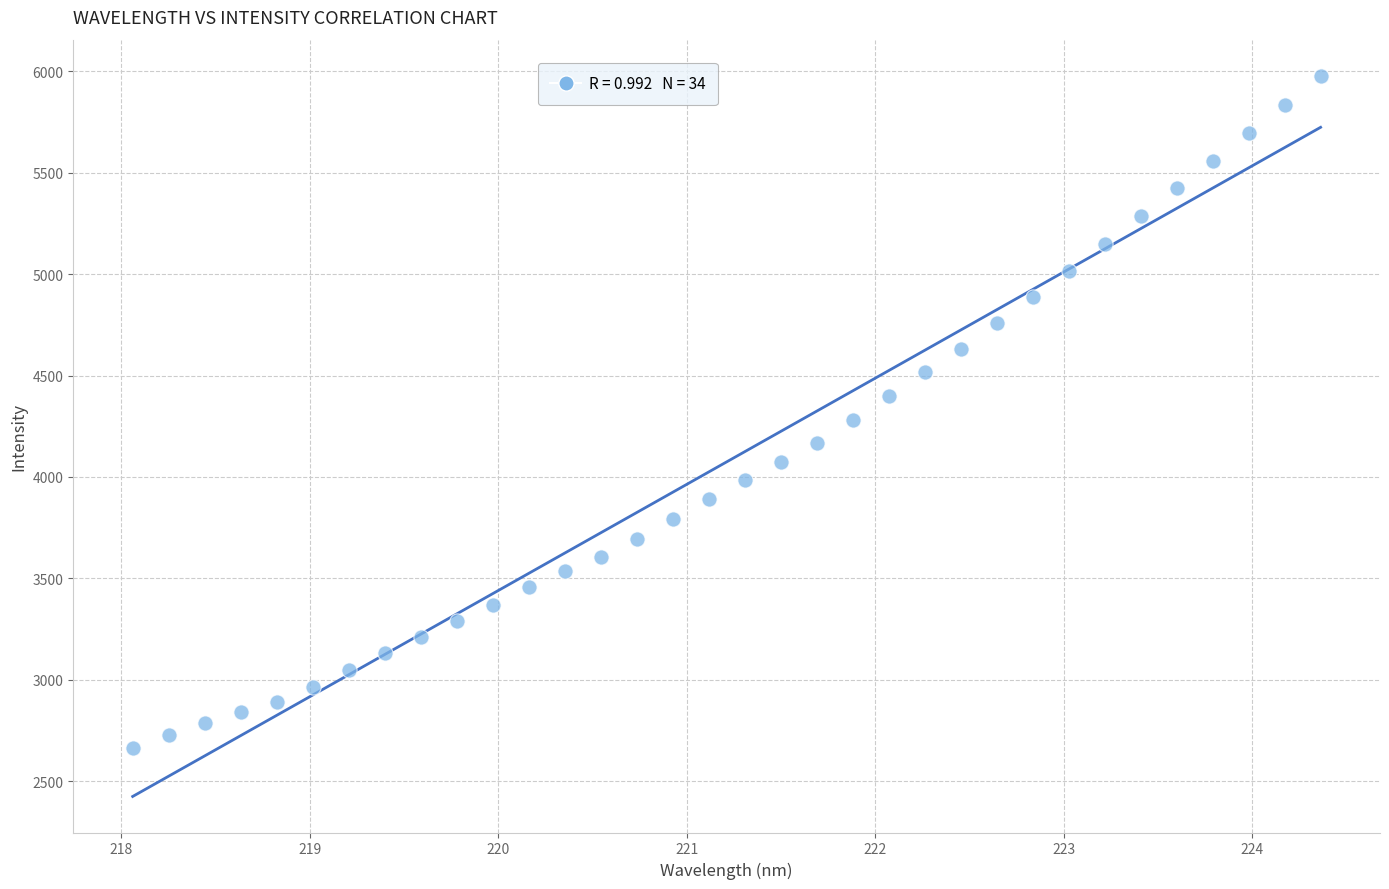

What Y value in the scatter plot is closest to 4320?

4280.9